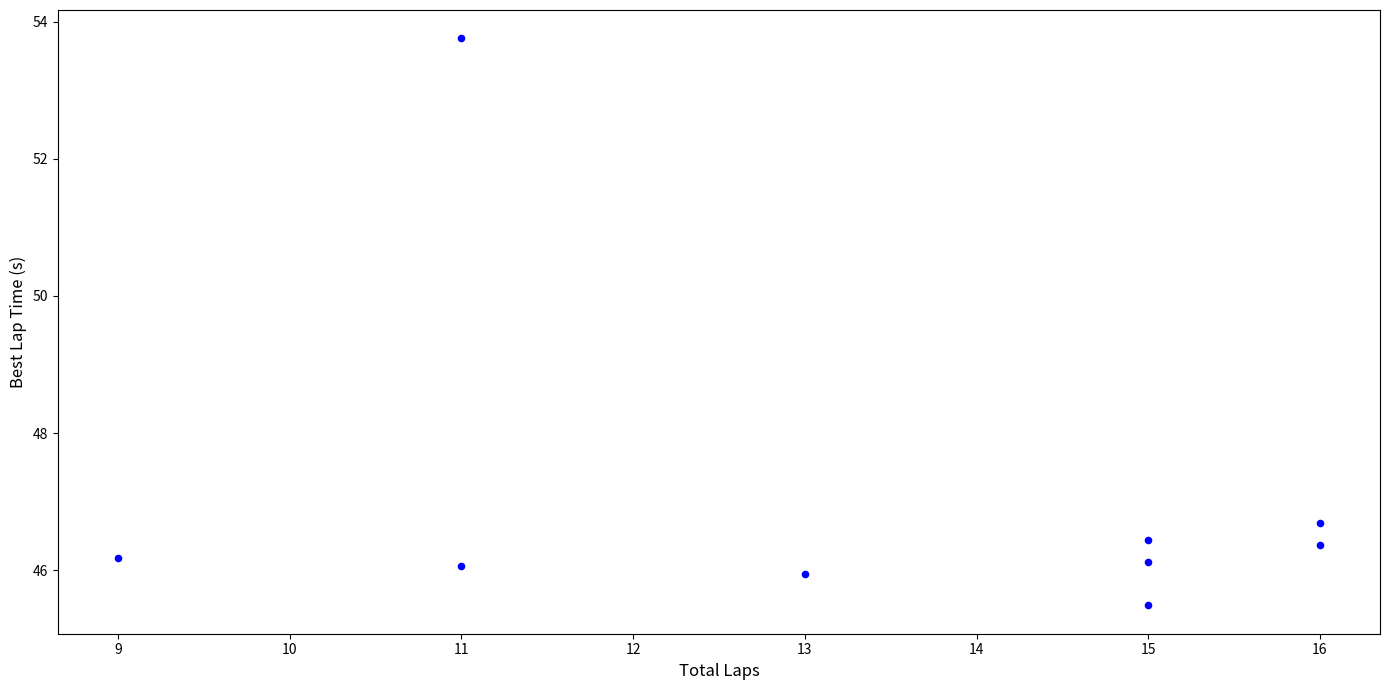

What Y value in the scatter plot is closest to 49?

46.7